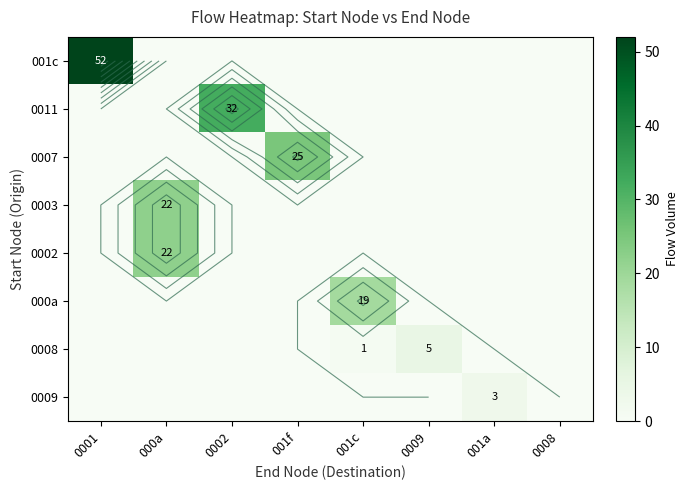

Is it true that 0003 equals 0 at 001f?

True